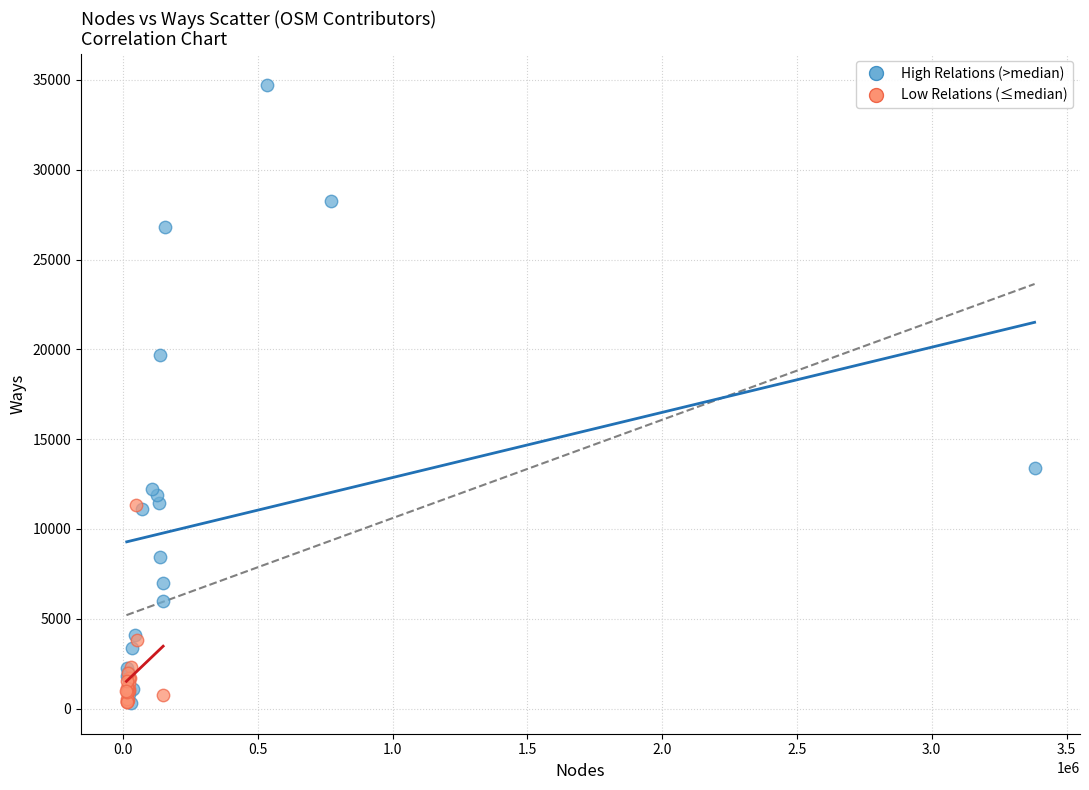

Which series contains the highest Y value?

High Relations (>median)